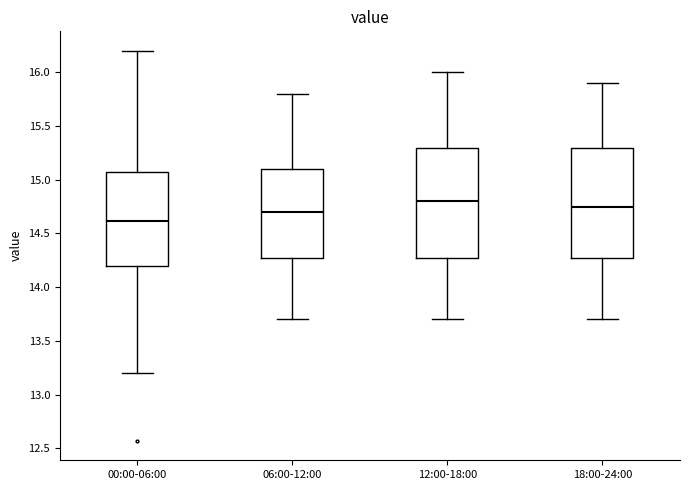

Reading left to right, read every box against the y-axis: the position of its median line, the range the box covers, and the ends of its whiskers. The values are not printed on the chart, so give them approximately, as read against the axis.

00:00-06:00: median 14.60, box 14.20 to 15.05, whiskers 13.20 to 16.20
06:00-12:00: median 14.70, box 14.30 to 15.10, whiskers 13.70 to 15.80
12:00-18:00: median 14.80, box 14.30 to 15.30, whiskers 13.70 to 16.00
18:00-24:00: median 14.75, box 14.30 to 15.30, whiskers 13.70 to 15.90